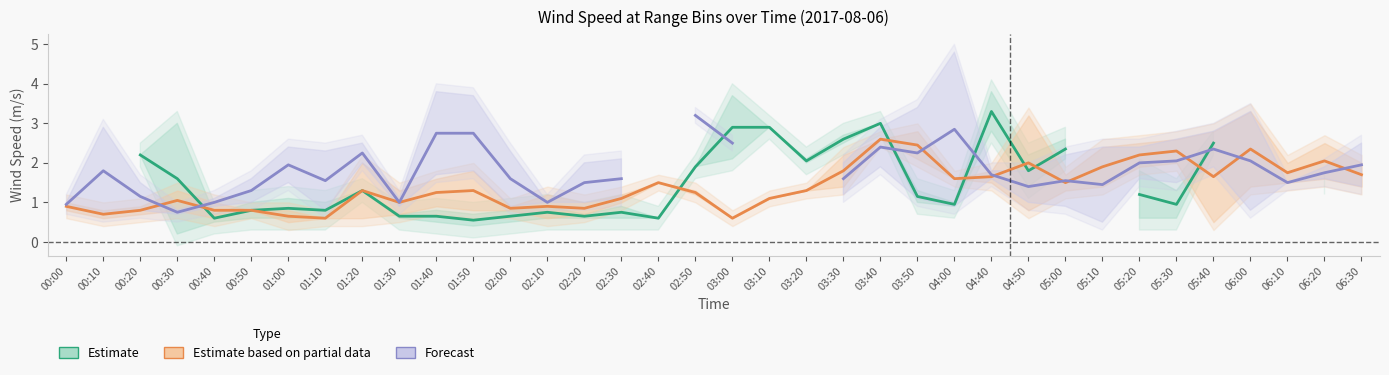

Count the Estimate values in the range 0 to 2.

21